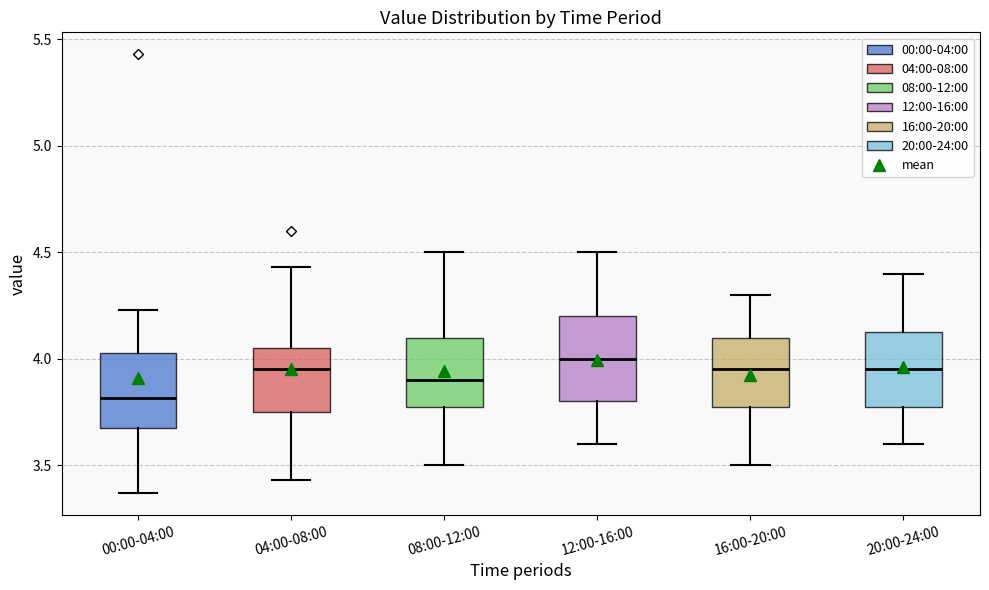

Which box has the lowest median line?

00:00-04:00